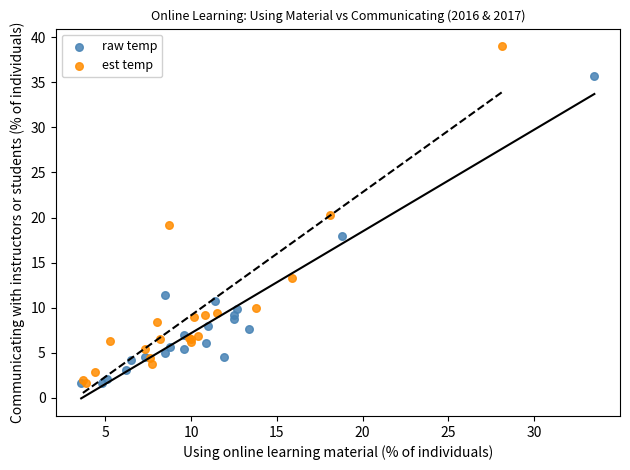

Which series has the largest Y range (max minus min)?

est temp